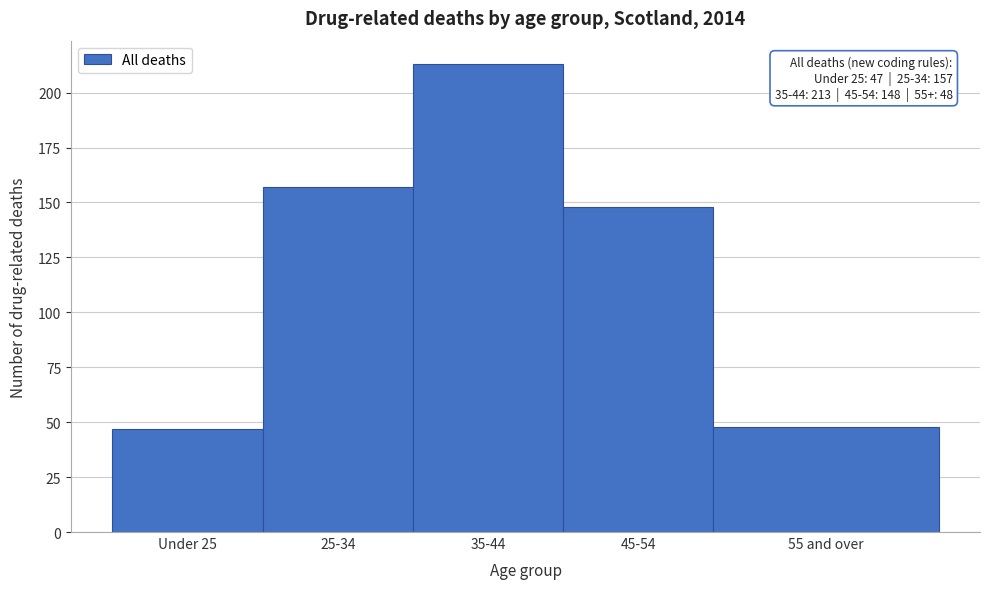

Reading right to left, list all the values displayed in this chart.

48	148	213	157	47